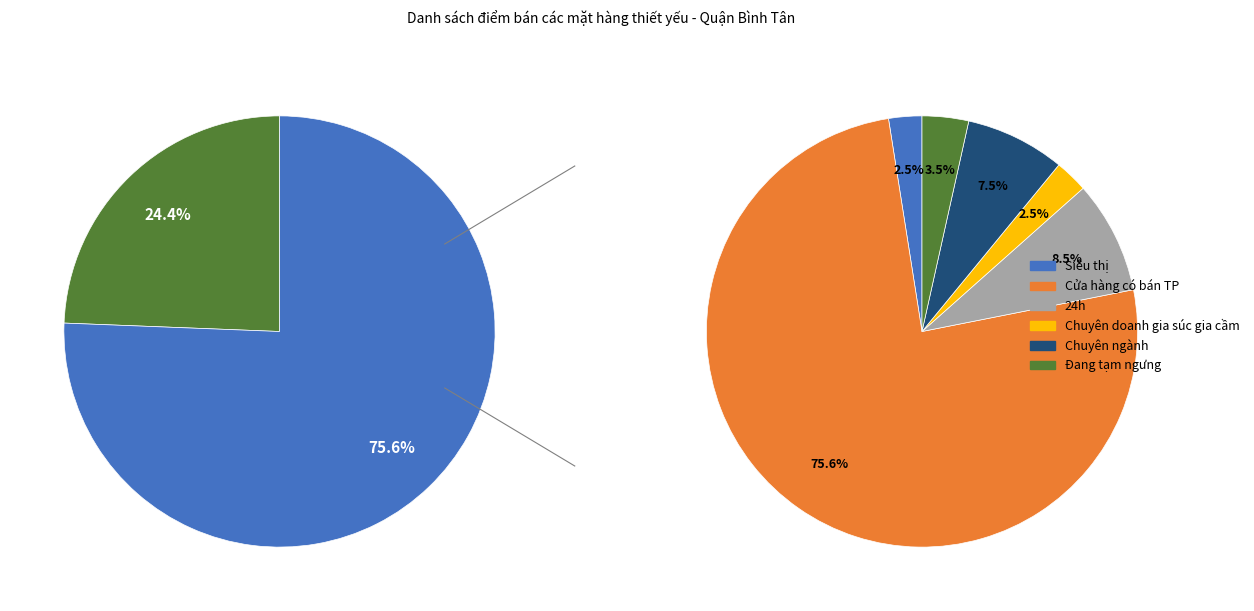

Is the sum of Chuyên ngành and Chuyên doanh gia súc gia cầm greater than half?

No